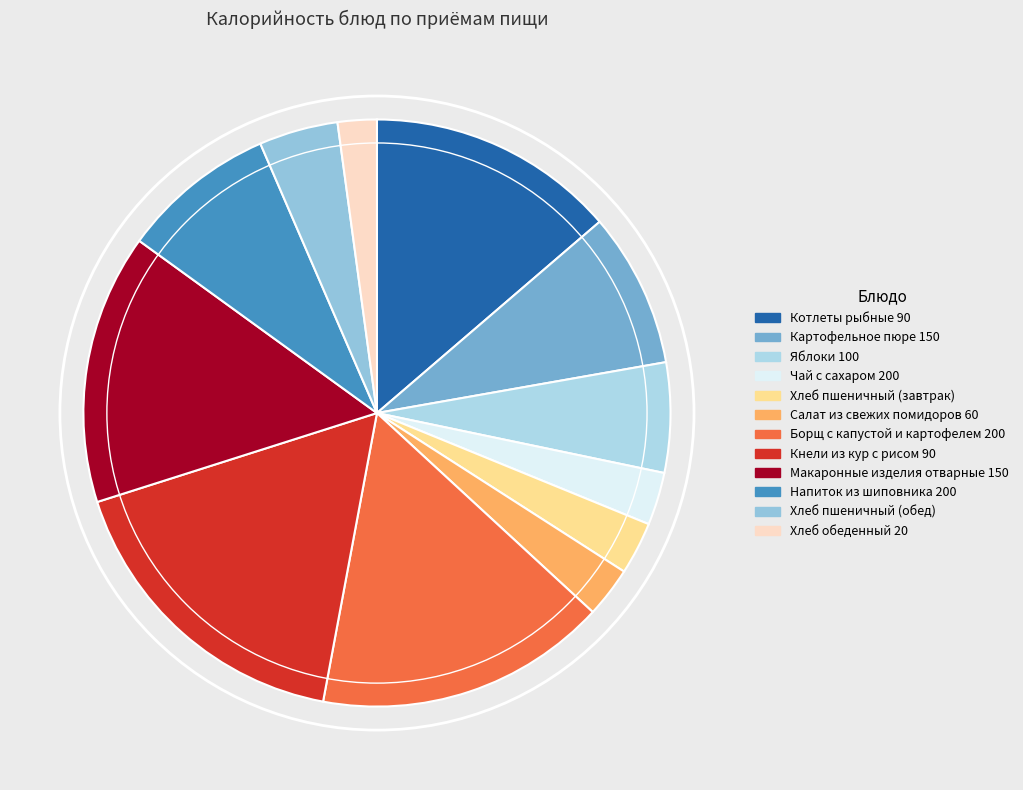

Combined, what portion of the pie is Кнели из кур с рисом 90 and Яблоки 100?

23.2%